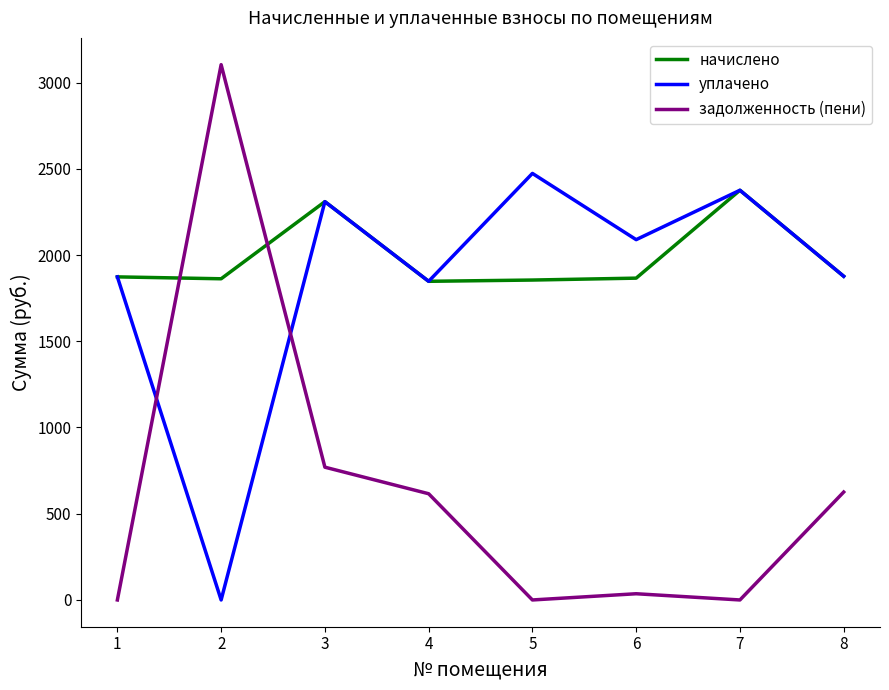

Does the chart display data point markers on the line(s)?

No